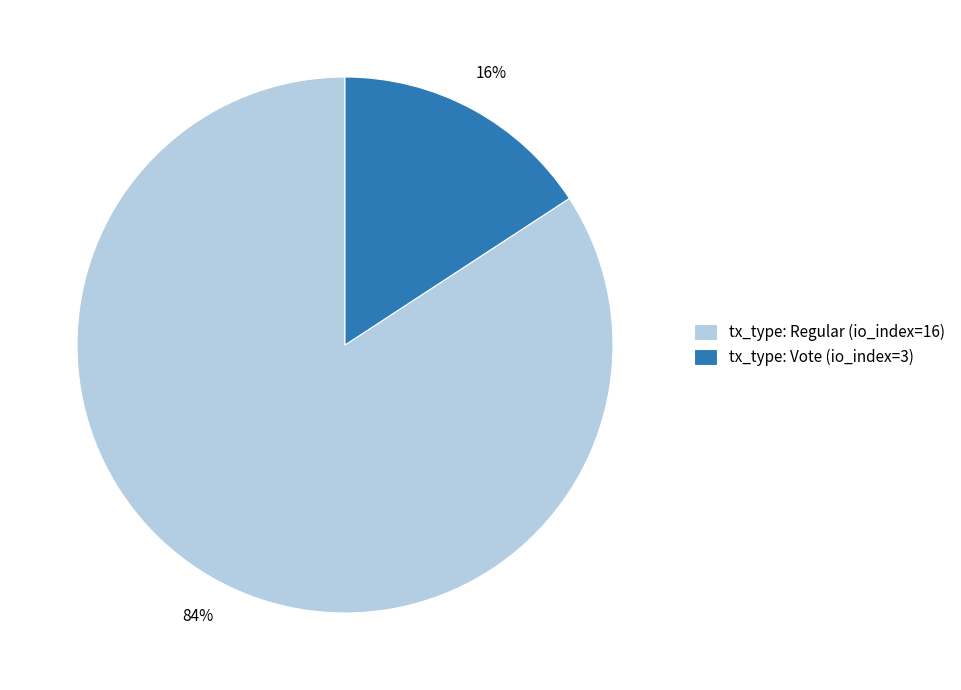

How many segments does this pie chart have?

2